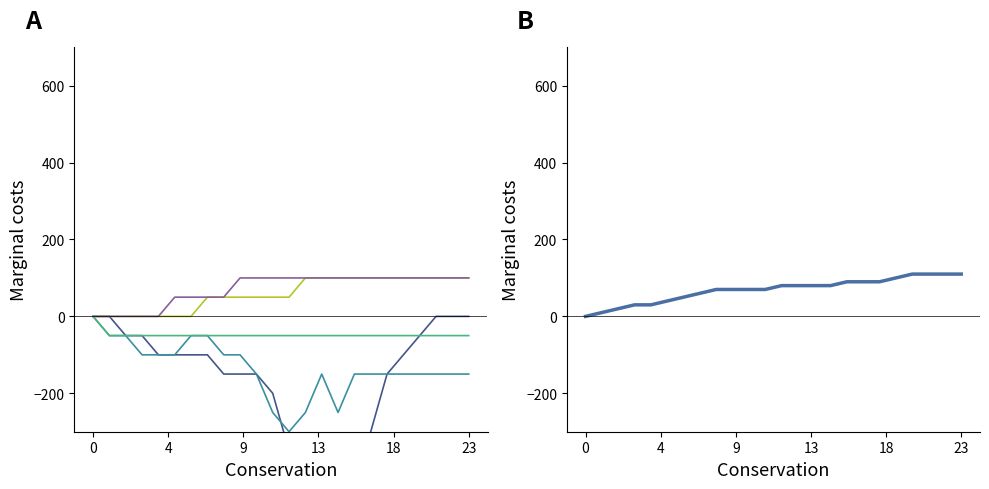

Is it true that the value at 20 is 110.0?

True